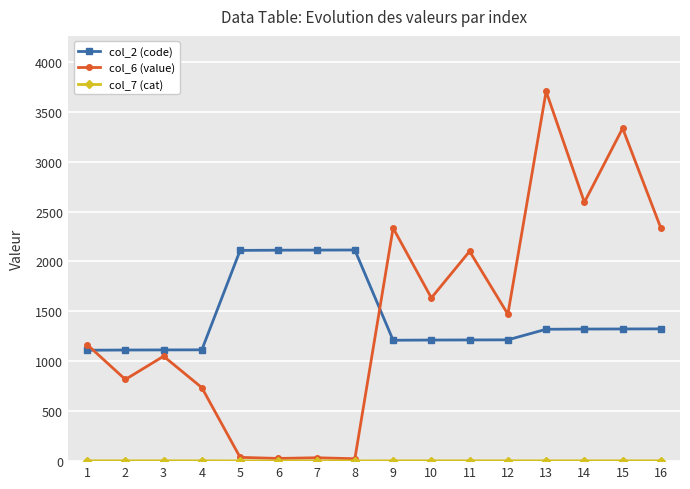

The value of col_2 (code) at 12 is 2117. True or false?

False